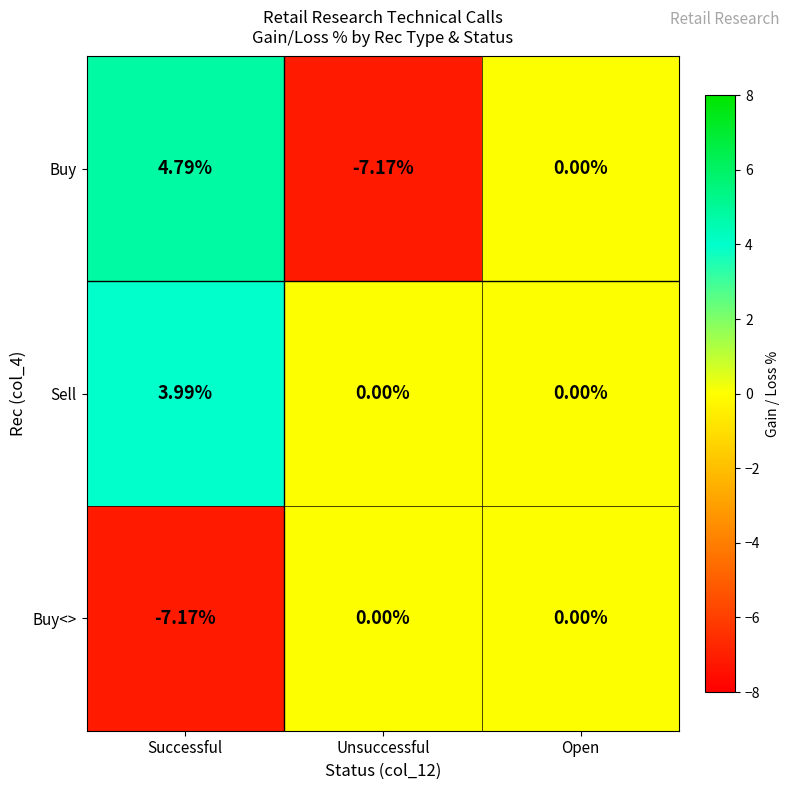

At which category does the chart reach its peak across all series?

Successful